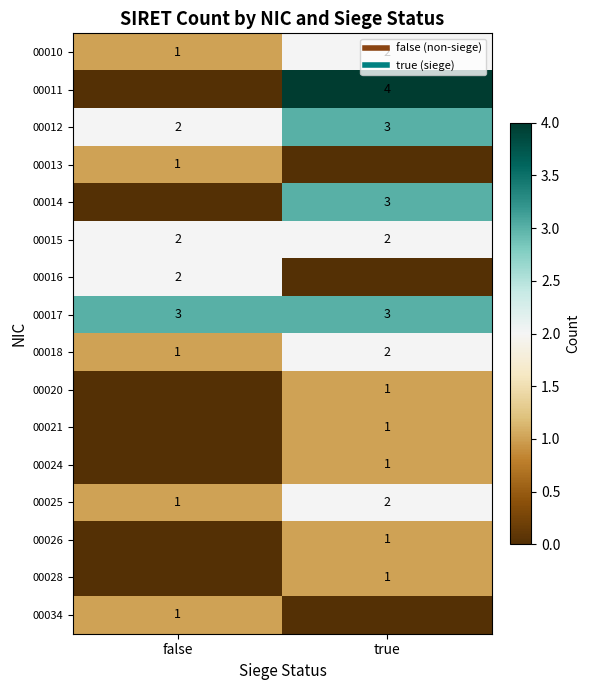

At which category is the sum across all series the highest?

true